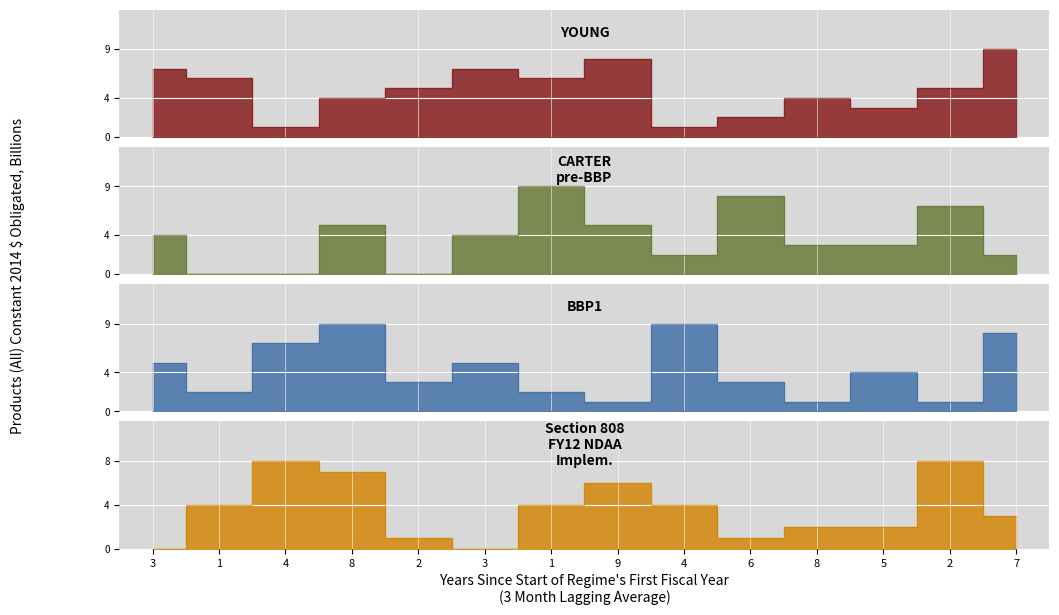

Reading right to left, transcribe all the data shown in this chart.

YOUNG: 7=9	2=5	5=3	8=4	6=2	4=1	9=8	1=6	3=7	2=5	8=4	4=1	1=6	3=7
CARTER
pre-BBP: 7=2	2=7	5=3	8=3	6=8	4=2	9=5	1=9	3=4	2=0	8=5	4=0	1=0	3=4
BBP1: 7=8	2=1	5=4	8=1	6=3	4=9	9=1	1=2	3=5	2=3	8=9	4=7	1=2	3=5
Section 808
FY12 NDAA
Implem.: 7=3	2=8	5=2	8=2	6=1	4=4	9=6	1=4	3=0	2=1	8=7	4=8	1=4	3=0